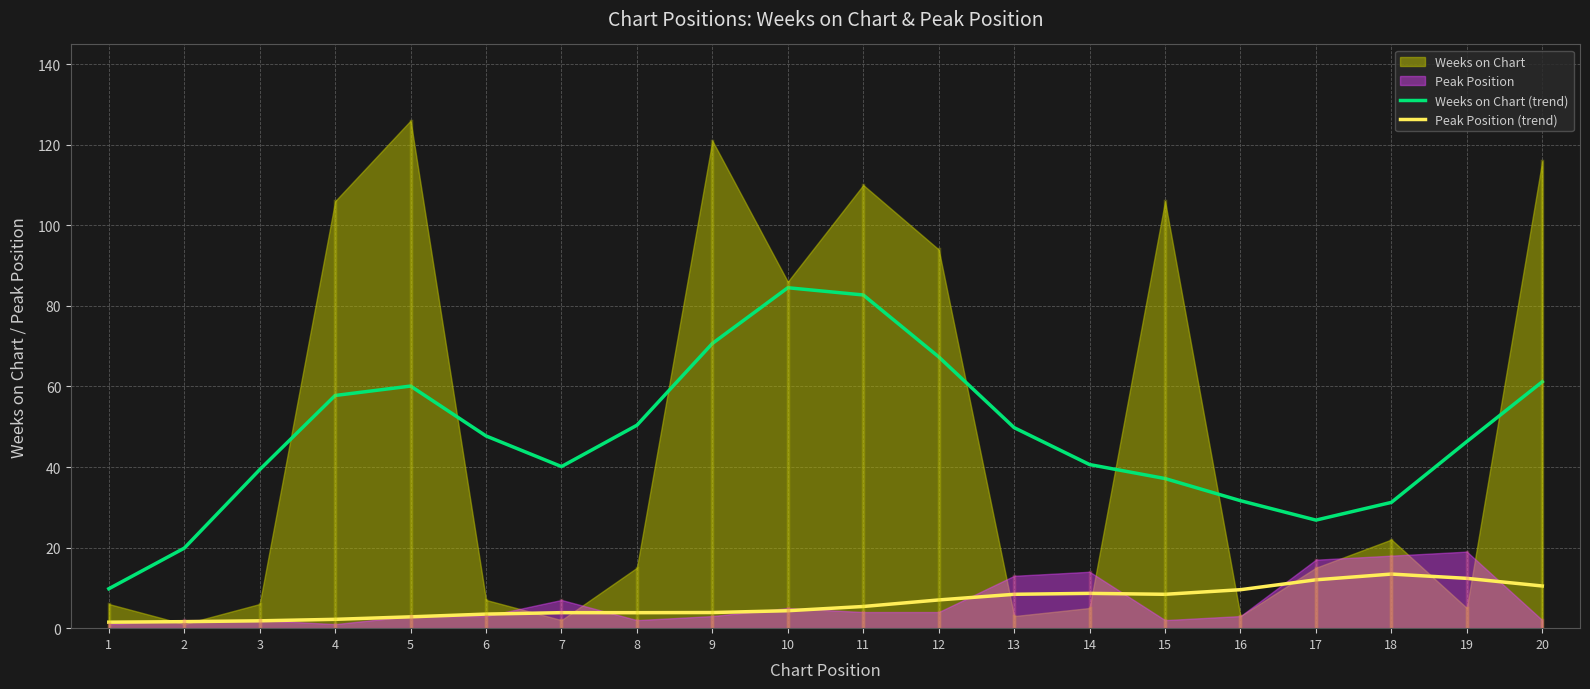

Reading left to right, extract all data points from this chart.

Weeks on Chart (trend): 9.8	19.9	39.3	57.8	60.1	47.7	40.1	50.4	70.7	84.5	82.7	67.3	49.8	40.6	37.1	31.6	26.8	31.2	46.3	61.2
Peak Position (trend): 1.5	1.6	1.8	2.2	2.8	3.5	3.9	3.8	3.9	4.3	5.4	7.0	8.4	8.6	8.4	9.5	12.0	13.4	12.4	10.5